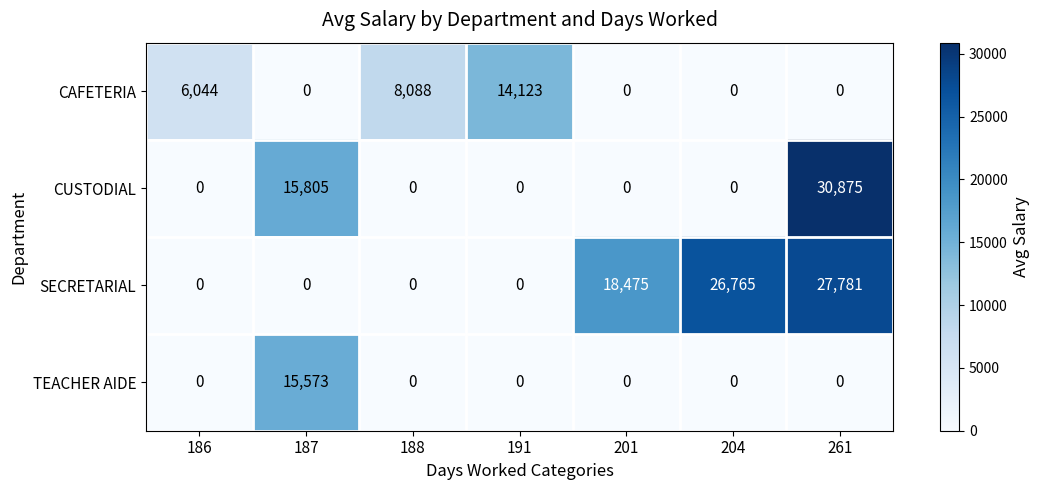

Reading left to right, list all the values displayed in this chart.

CAFETERIA: 186=6044	187=0	188=8088	191=14123	201=0	204=0	261=0
CUSTODIAL: 186=0	187=15805	188=0	191=0	201=0	204=0	261=30875
SECRETARIAL: 186=0	187=0	188=0	191=0	201=18475	204=26765	261=27781
TEACHER AIDE: 186=0	187=15573	188=0	191=0	201=0	204=0	261=0